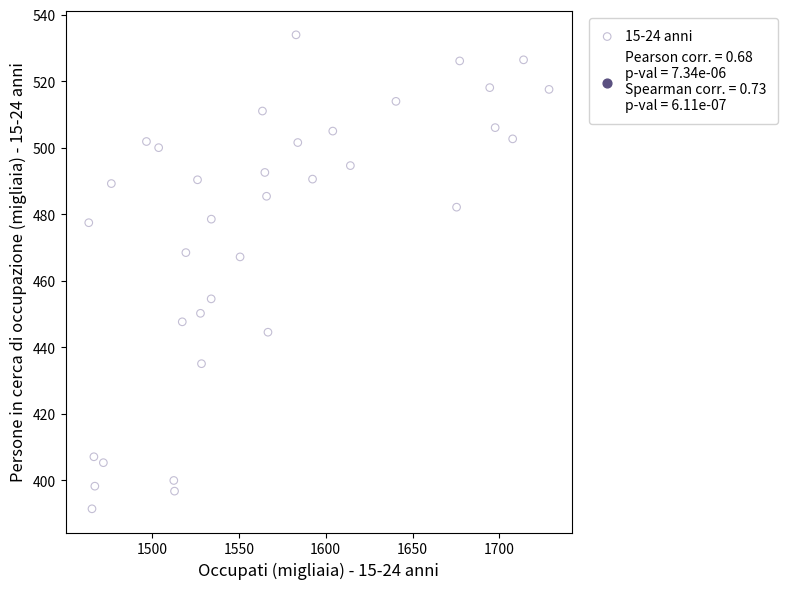

What is the range of Y values (max minus min)?

142.5